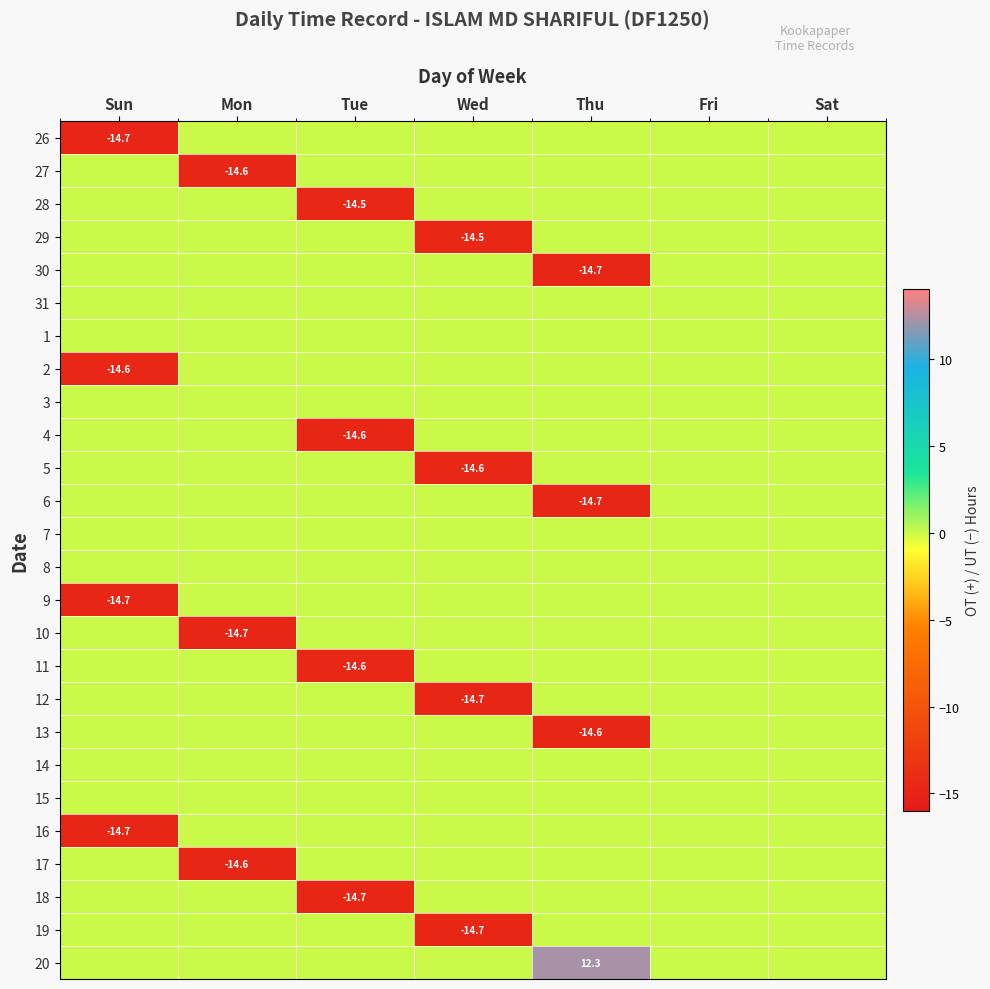

List the series in order of their peak value, highest first.

20, 26, 27, 28, 29, 30, 31, 1, 2, 3, 4, 5, 6, 7, 8, 9, 10, 11, 12, 13, 14, 15, 16, 17, 18, 19